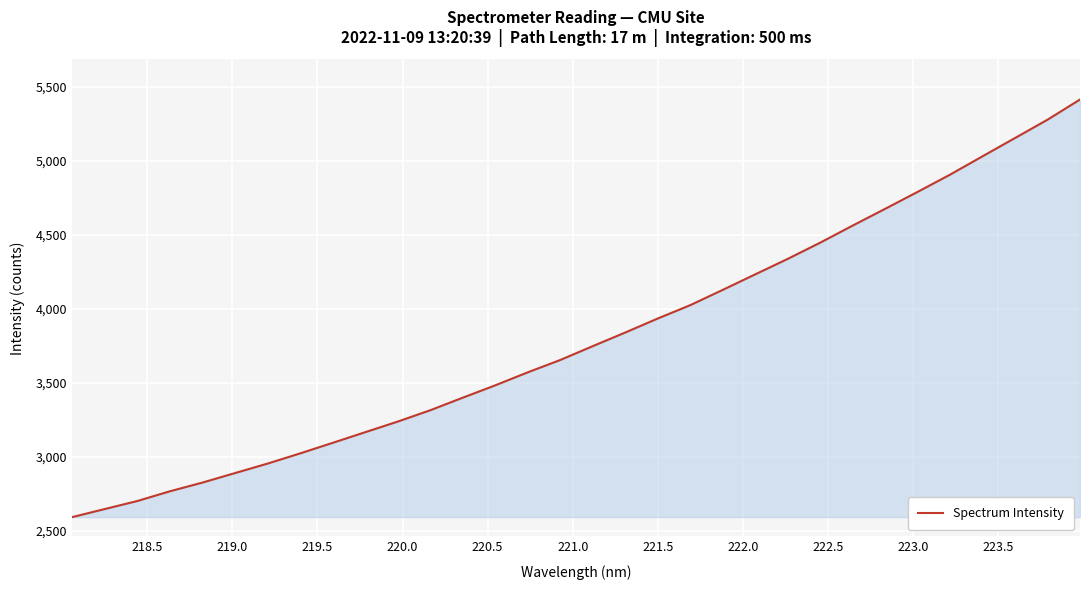

True or false: there are more than 2 points higher than both neighbors.

False